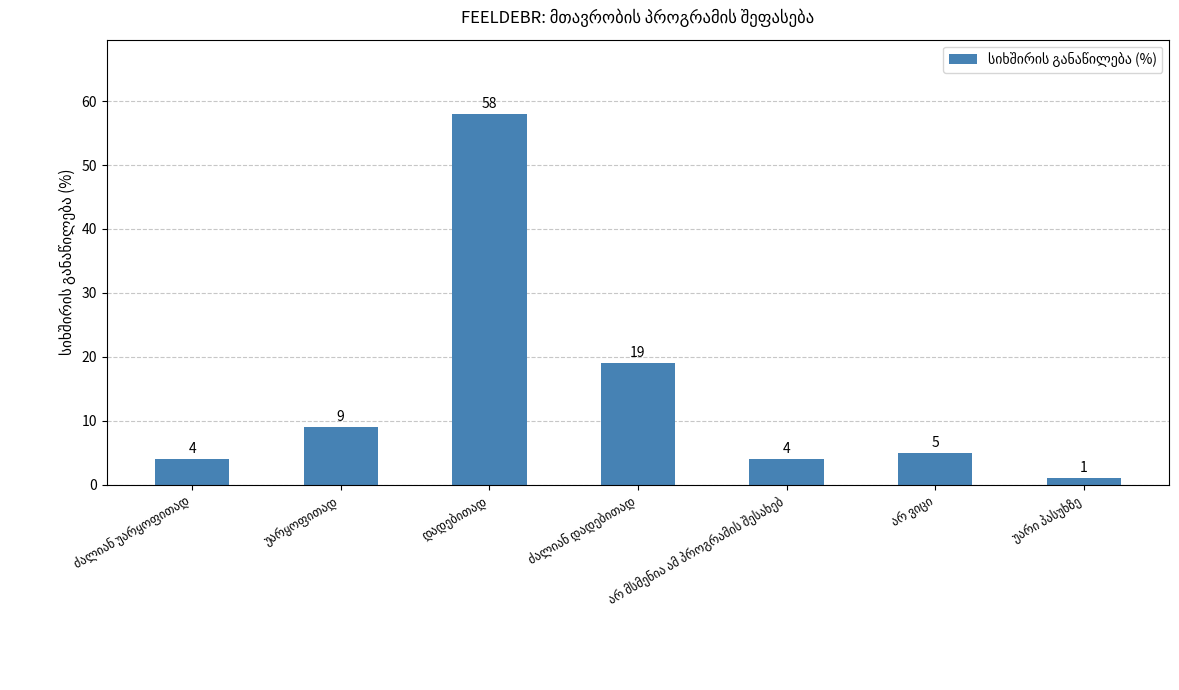

What is the greatest value displayed?

58